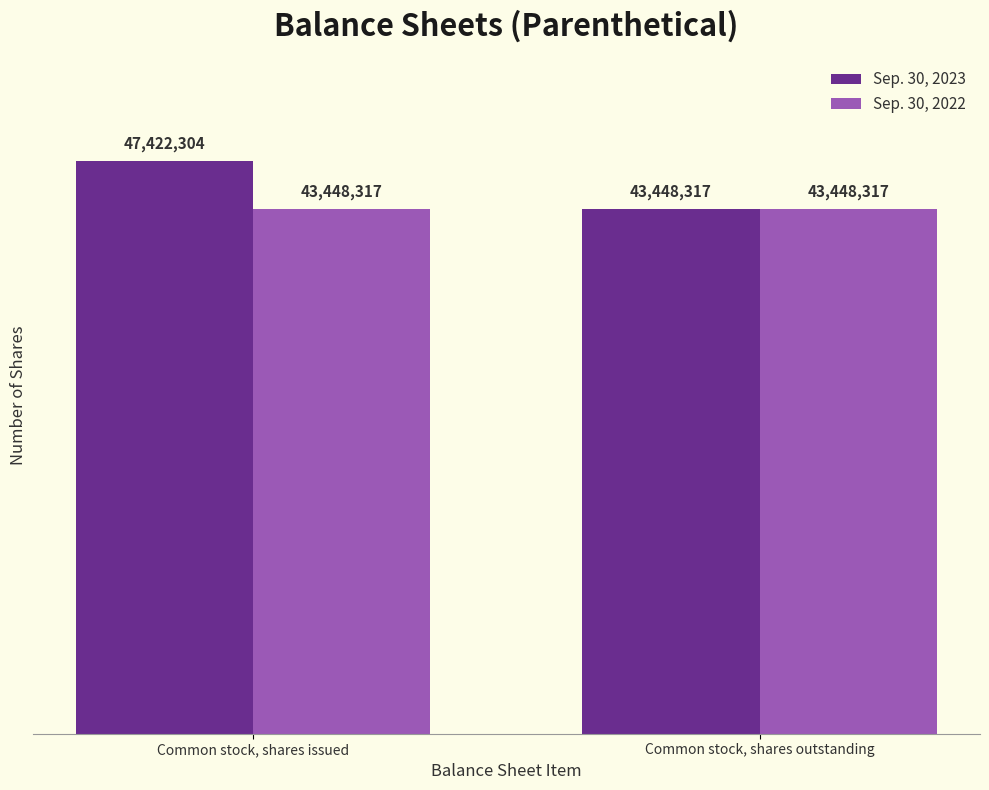

Reading left to right, what are all the values shown in this chart?

Sep. 30, 2023: Common stock, shares issued=47422304	Common stock, shares outstanding=43448317
Sep. 30, 2022: Common stock, shares issued=43448317	Common stock, shares outstanding=43448317